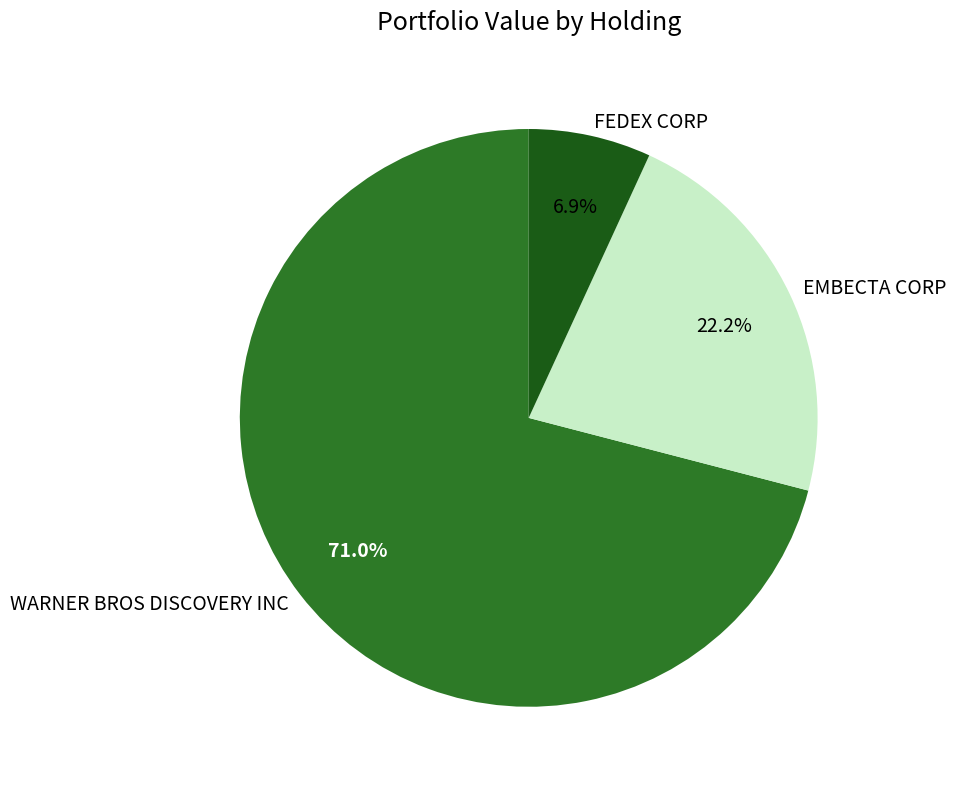

Is it true that WARNER BROS DISCOVERY INC is 59% of the pie?

False